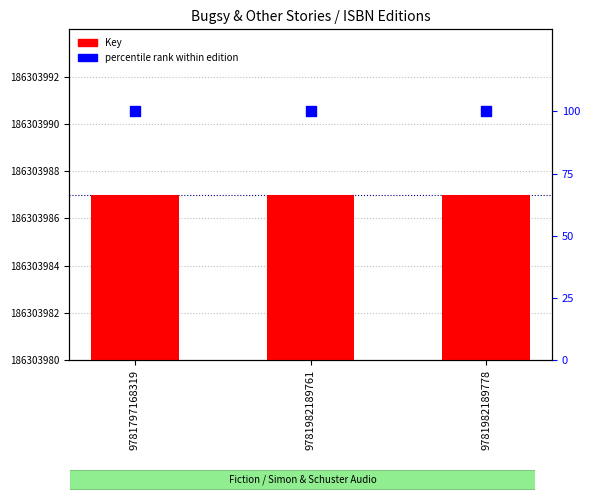

Which series reaches the maximum Y coordinate?

percentile rank within edition